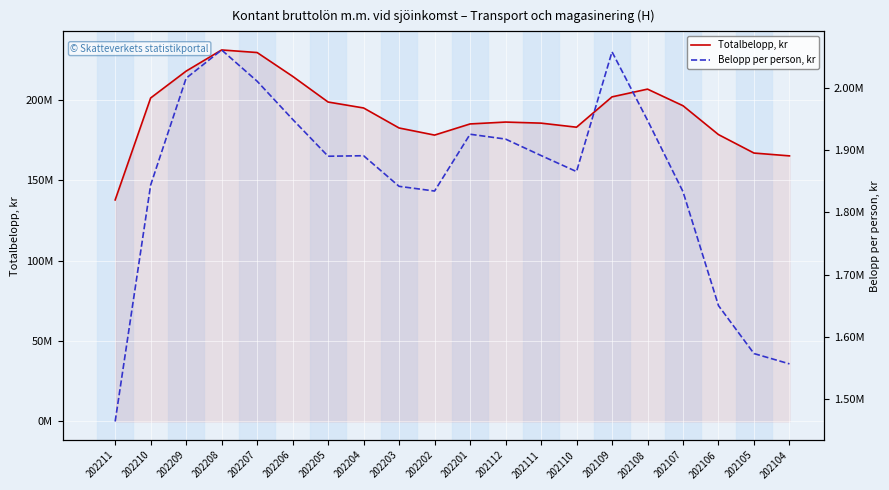

At 202104, list the series in order from smallest to largest.

Belopp per person, kr, Totalbelopp, kr